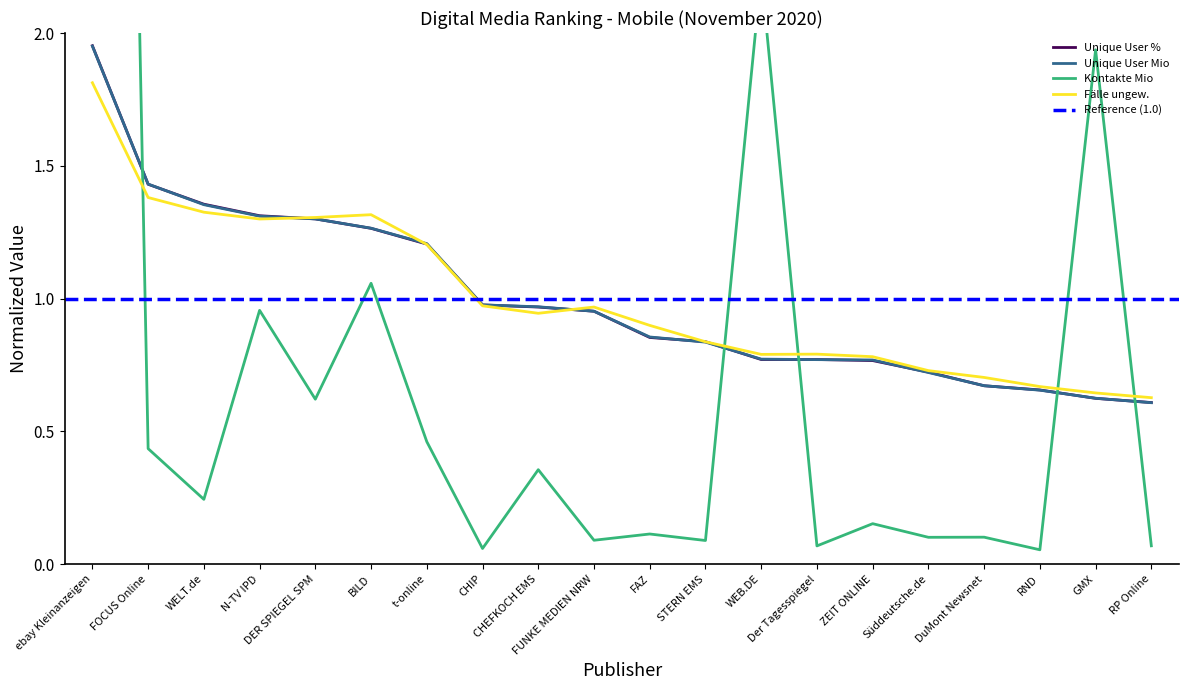

At which category does the chart reach its peak across all series?

ebay Kleinanzeigen